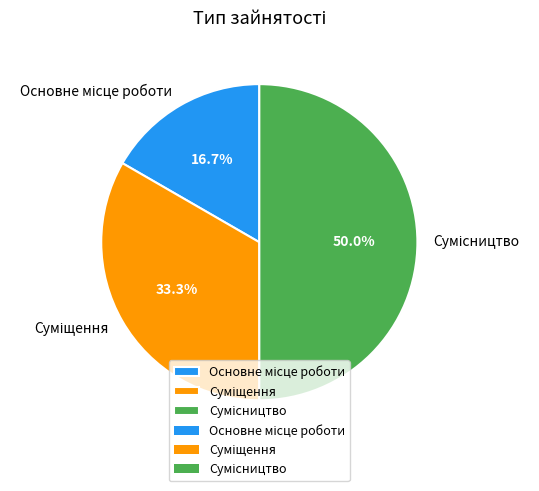

Count the number of slices in the pie.

3